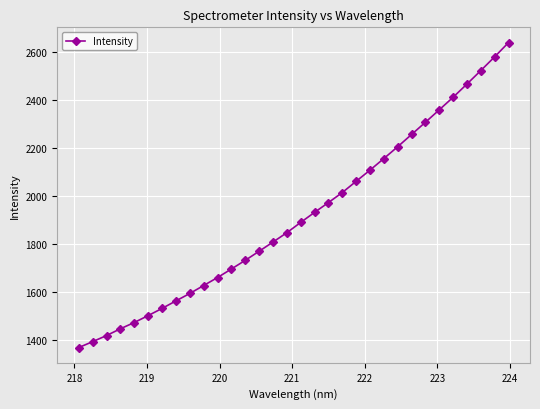

What is the smallest value displayed?

1367.7